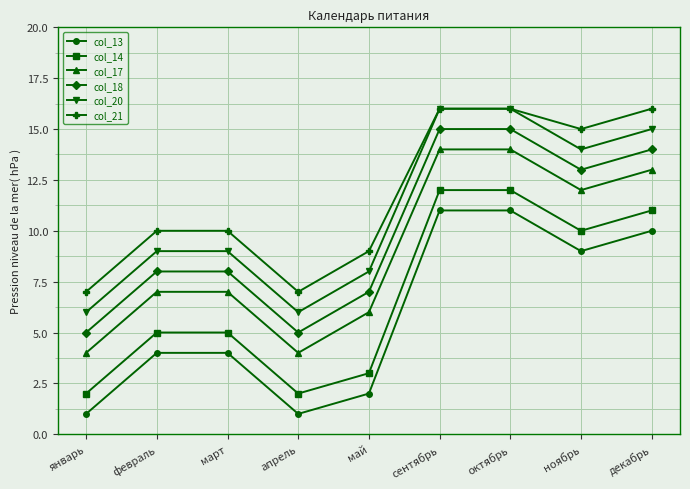

True or false: col_20 and col_17 intersect in this chart.

False